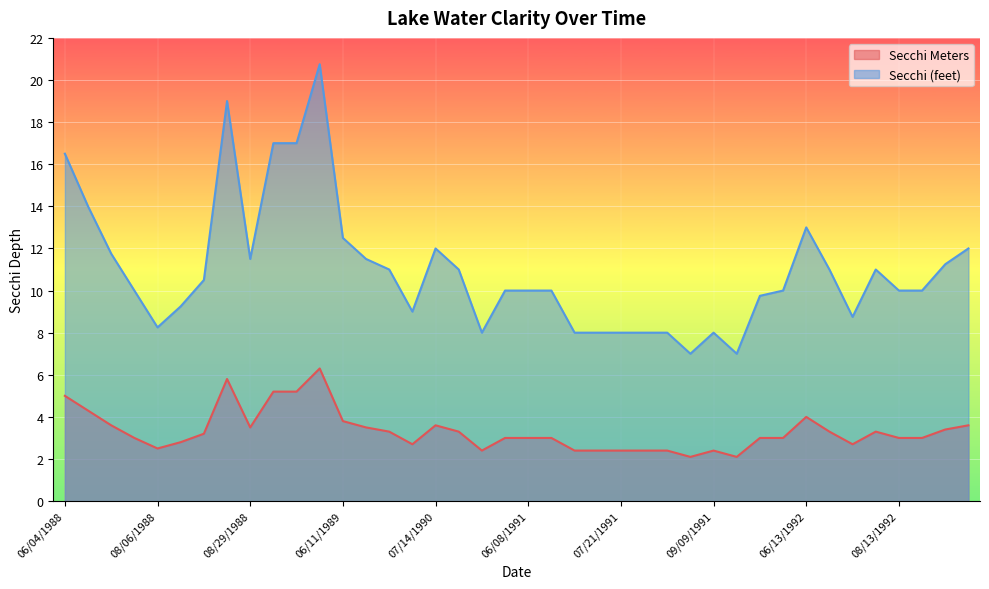

Which category has the lowest value across all series?

09/02/1991